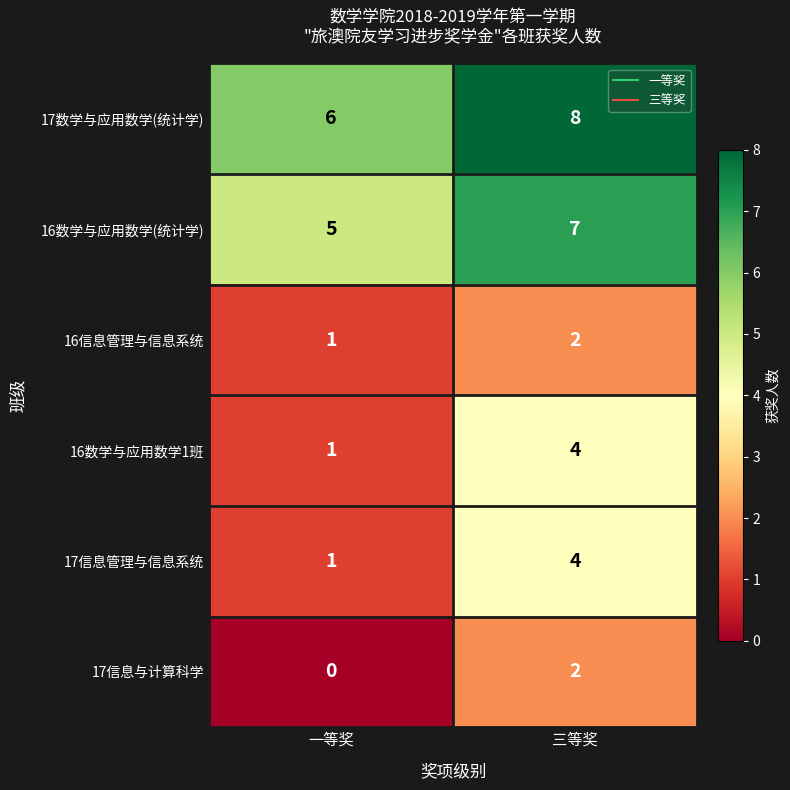

At which label does 17数学与应用数学(统计学) reach its minimum?

一等奖